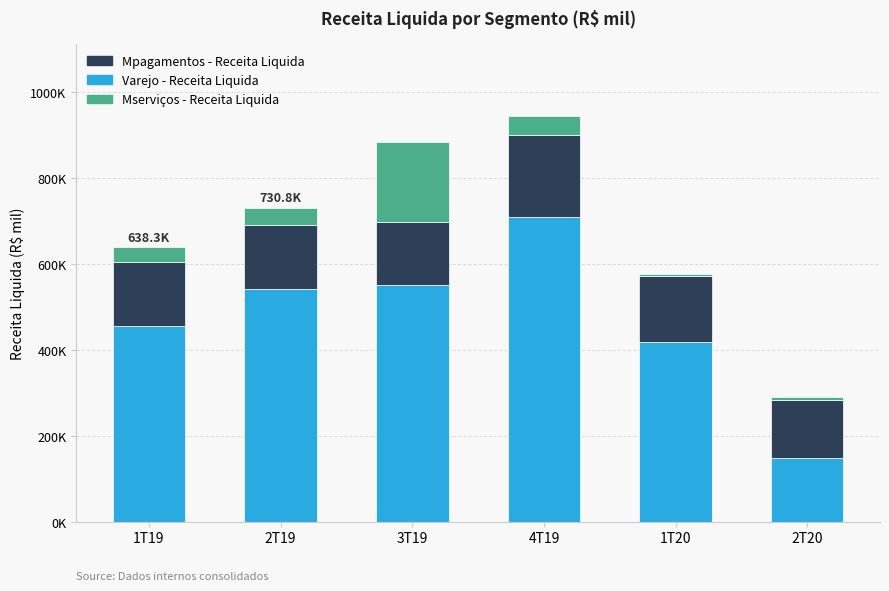

What is the value of the Mpagamentos - Receita Liquida bar at the 4th from the left?

191866.5